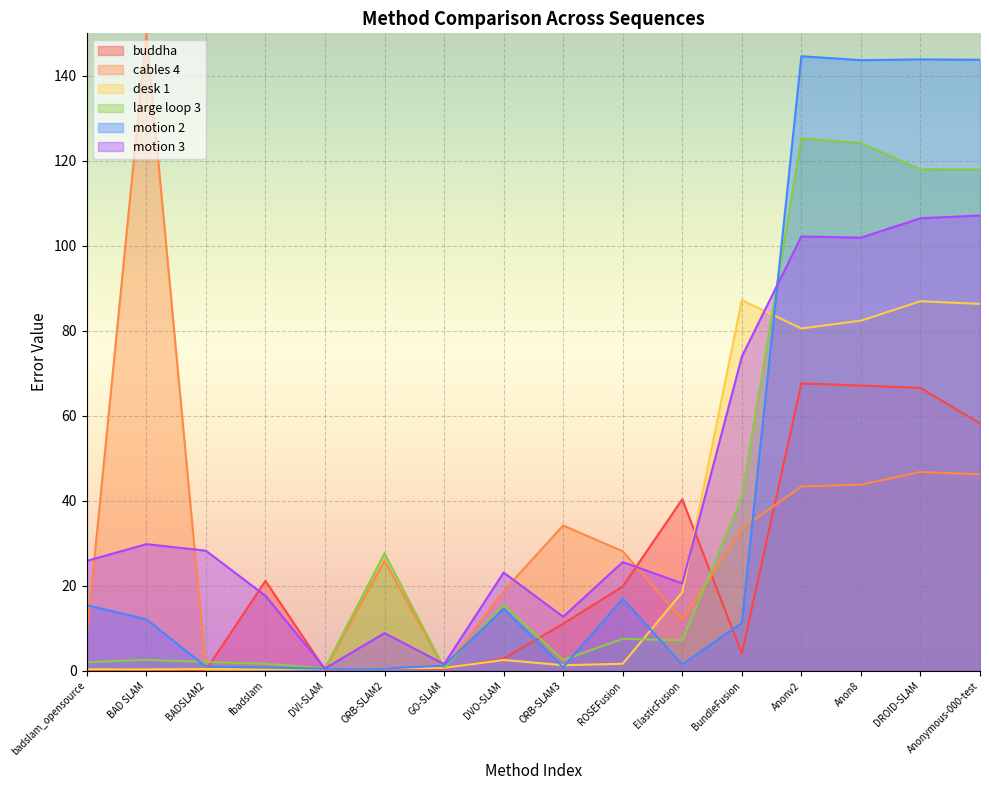

What is the greatest value displayed?

150.0